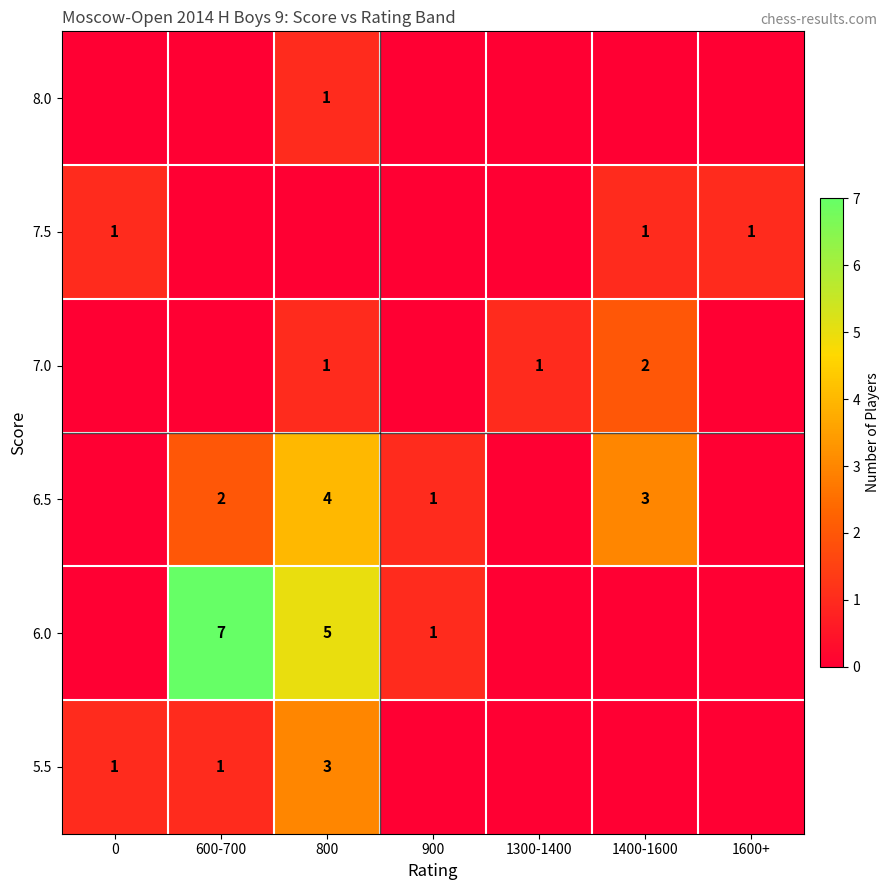

The 5.5 series shows 1 at 0. True or false?

True